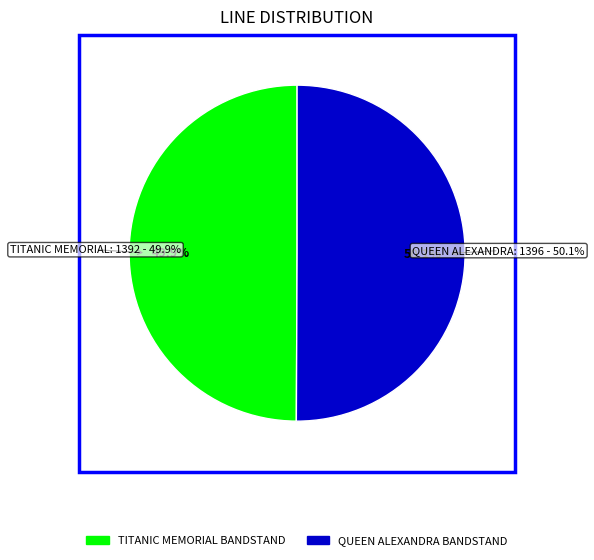

Count the number of slices in the pie.

2